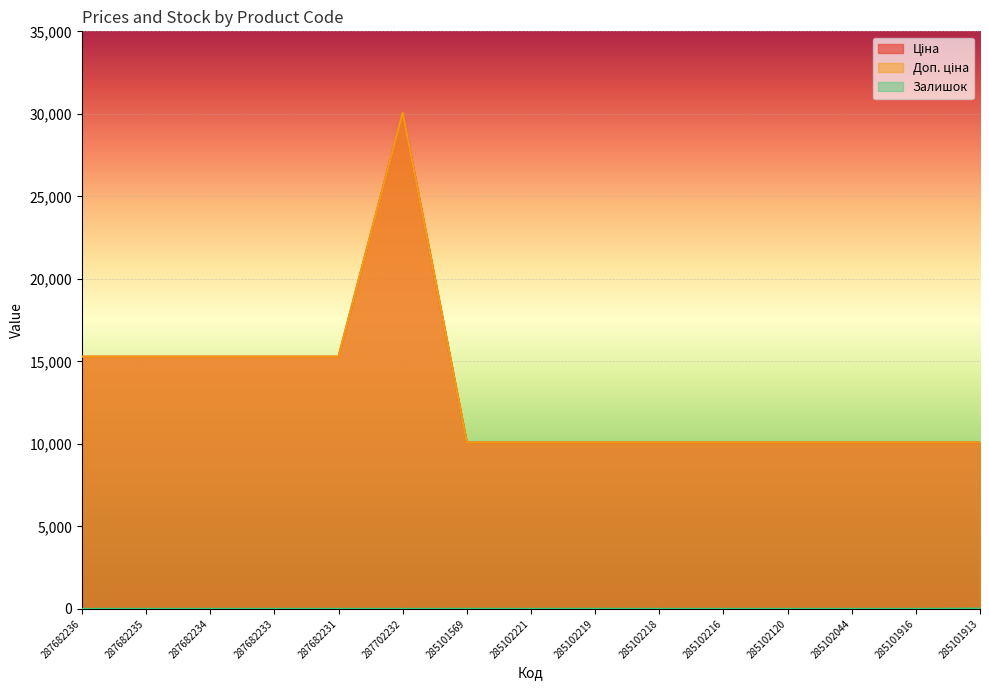

True or false: Залишок has more than 0 interior local peaks.

True